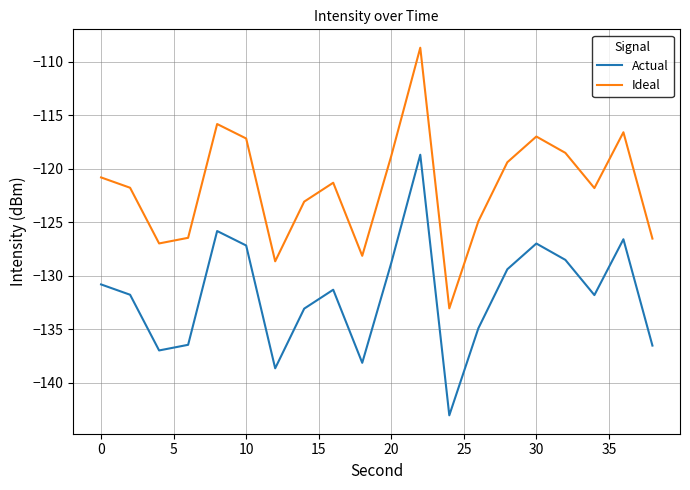

List the series in order of their peak value, highest first.

Ideal, Actual